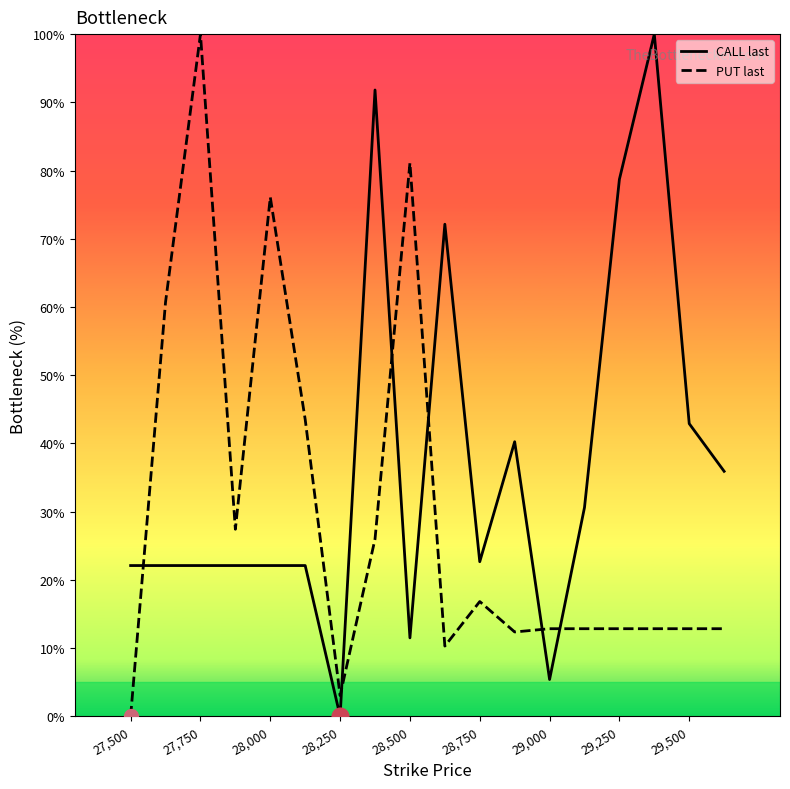

What is the value of the CALL last point at the 4th from the left?

22.1